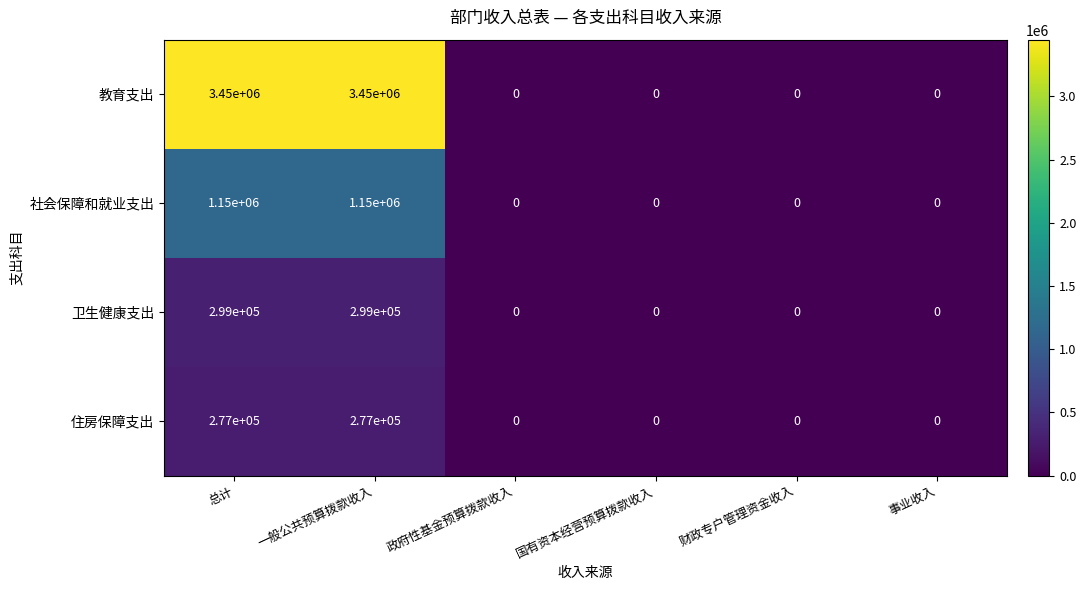

At how many categories does at least one series exceed 165746?

2